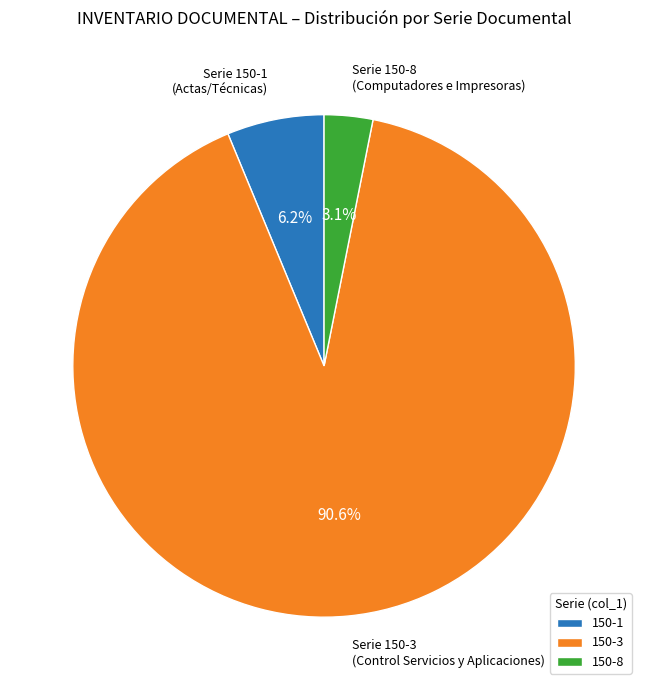

Which slice represents more than half of the pie?

150-3